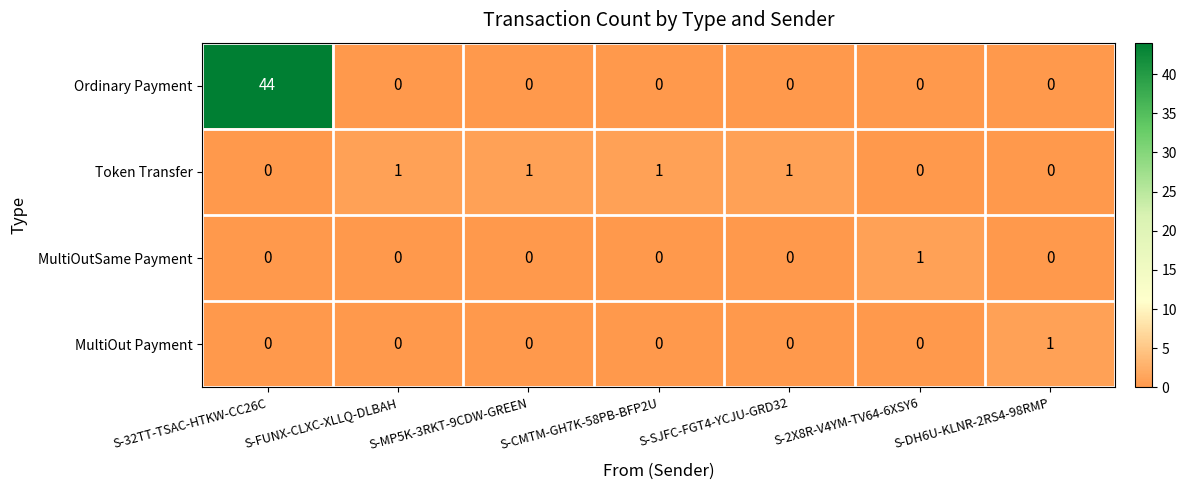

The MultiOutSame Payment series shows 0 at S-MP5K-3RKT-9CDW-GREEN. True or false?

True